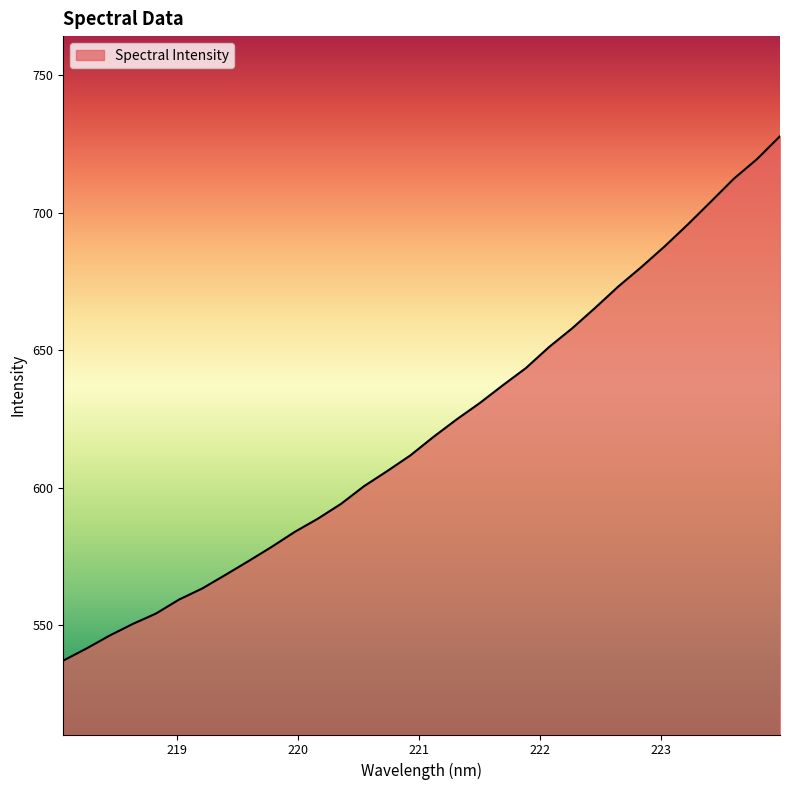

What is the minimum value shown in the chart?

537.2